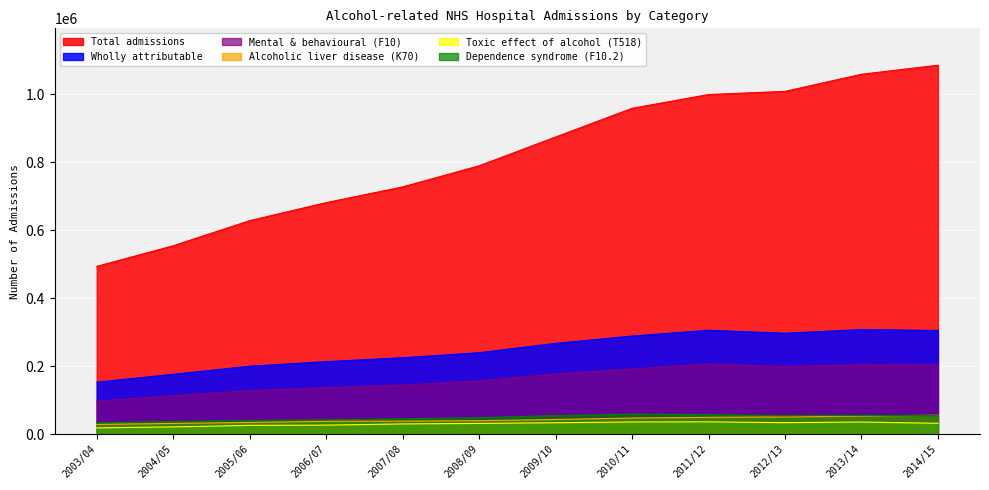

Where is the first local maximum for Toxic effect of alcohol (T518)?

2011/12